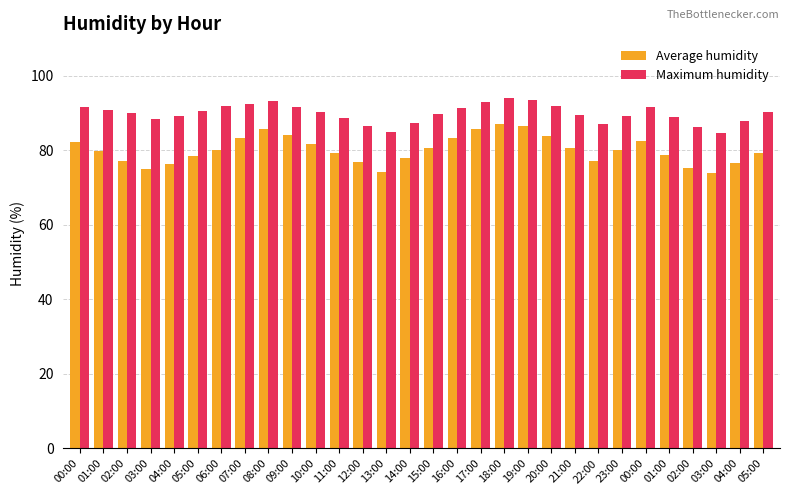

Which category has the lowest value in the Average humidity series?

03:00